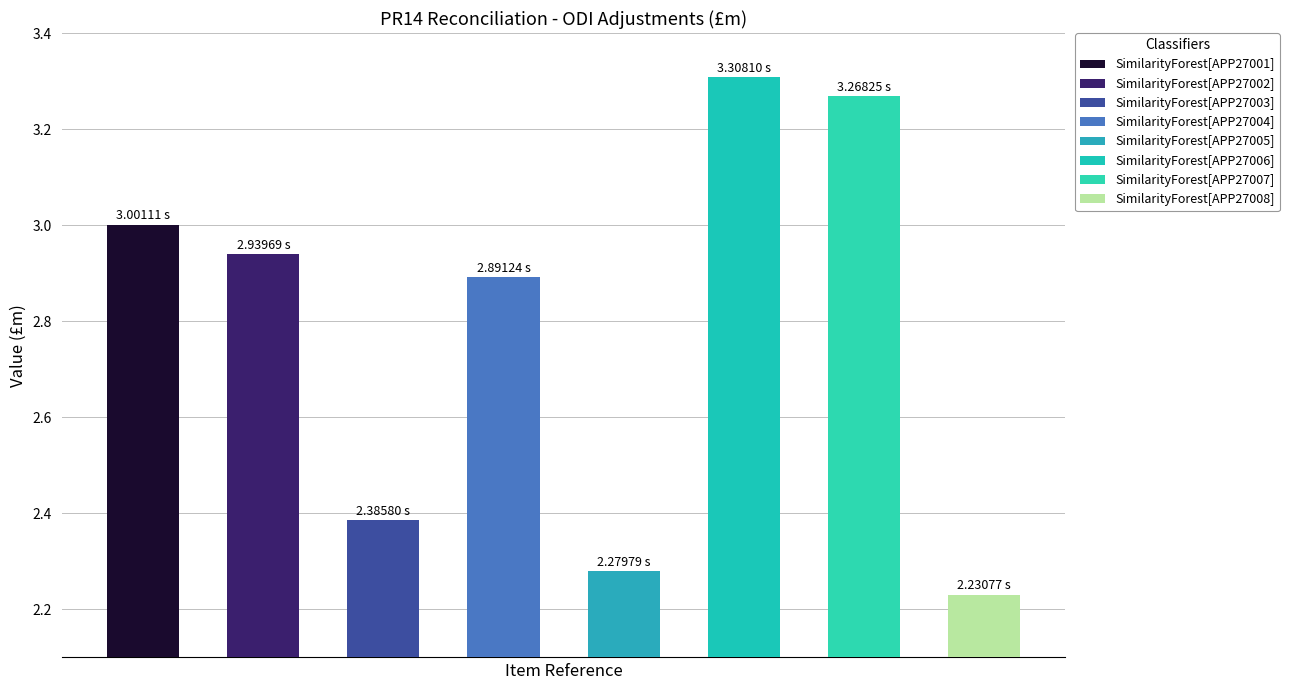

Does the chart contain any negative values?

No